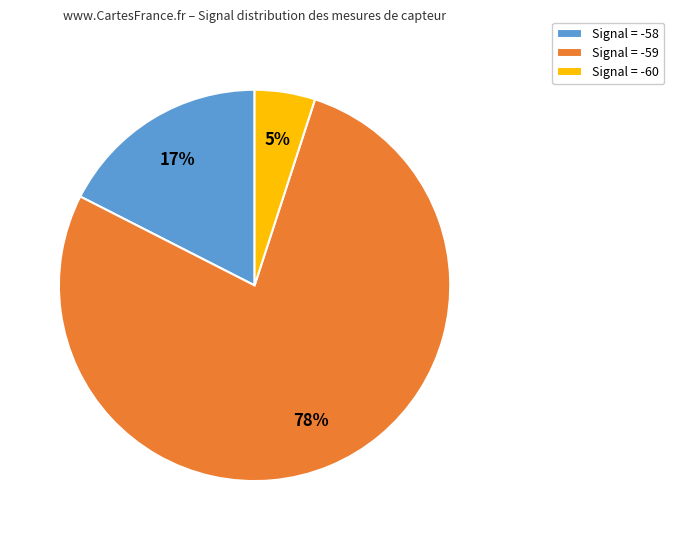

True or false: Signal = -58 accounts for 17% of the total.

True